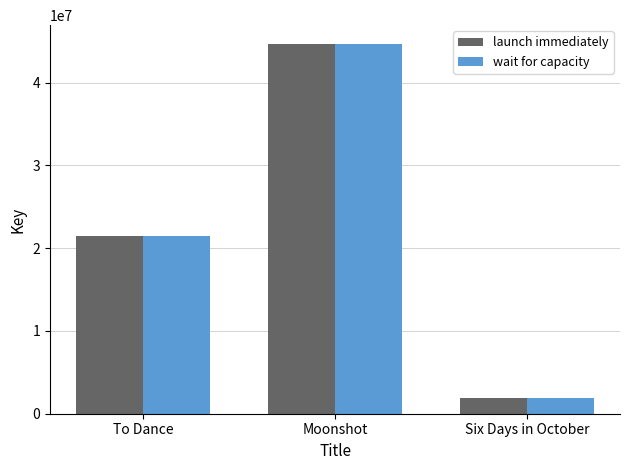

Which category has the highest value across all series?

Moonshot